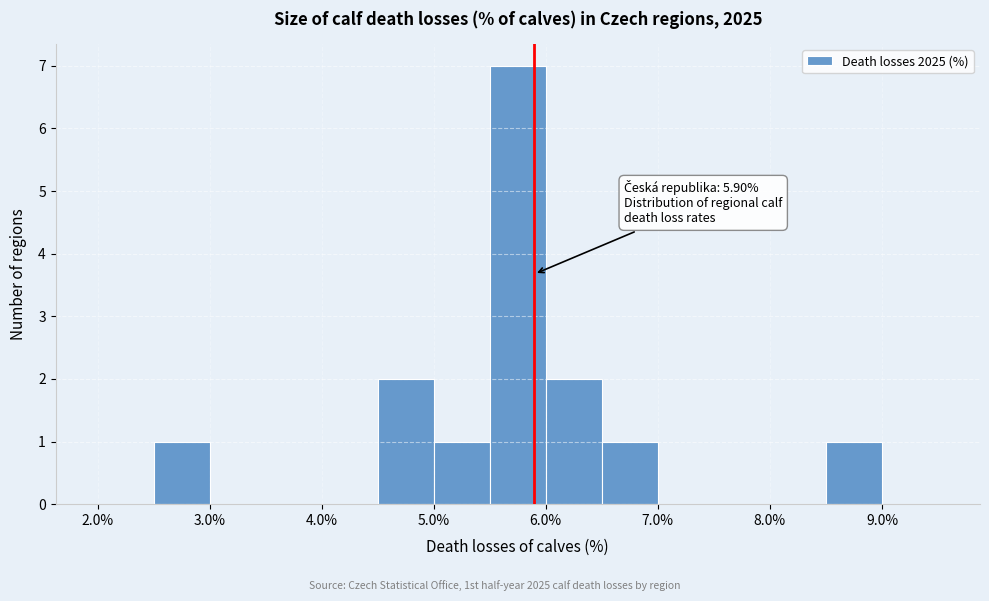

Which range on the x-axis has the tallest bar?

5.5 to 6.0